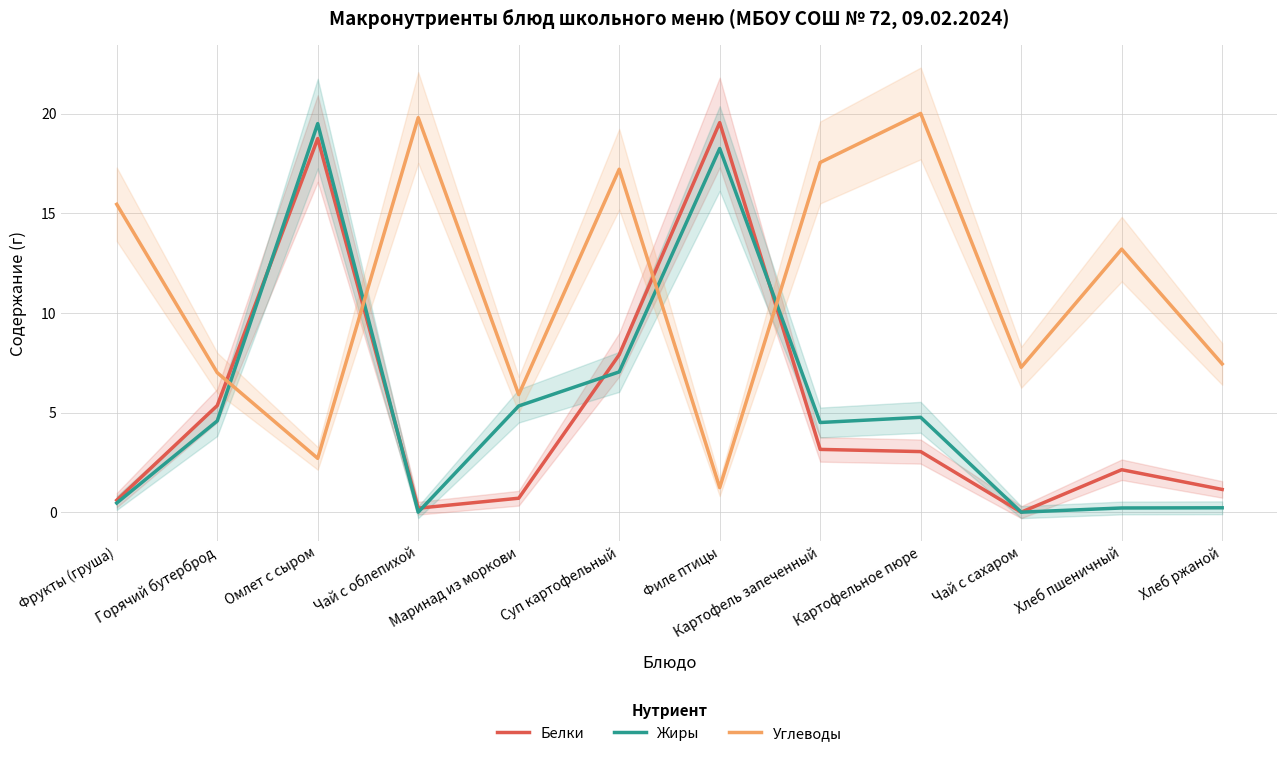

What is the value of the Белки point at the 8th from the left?

3.1